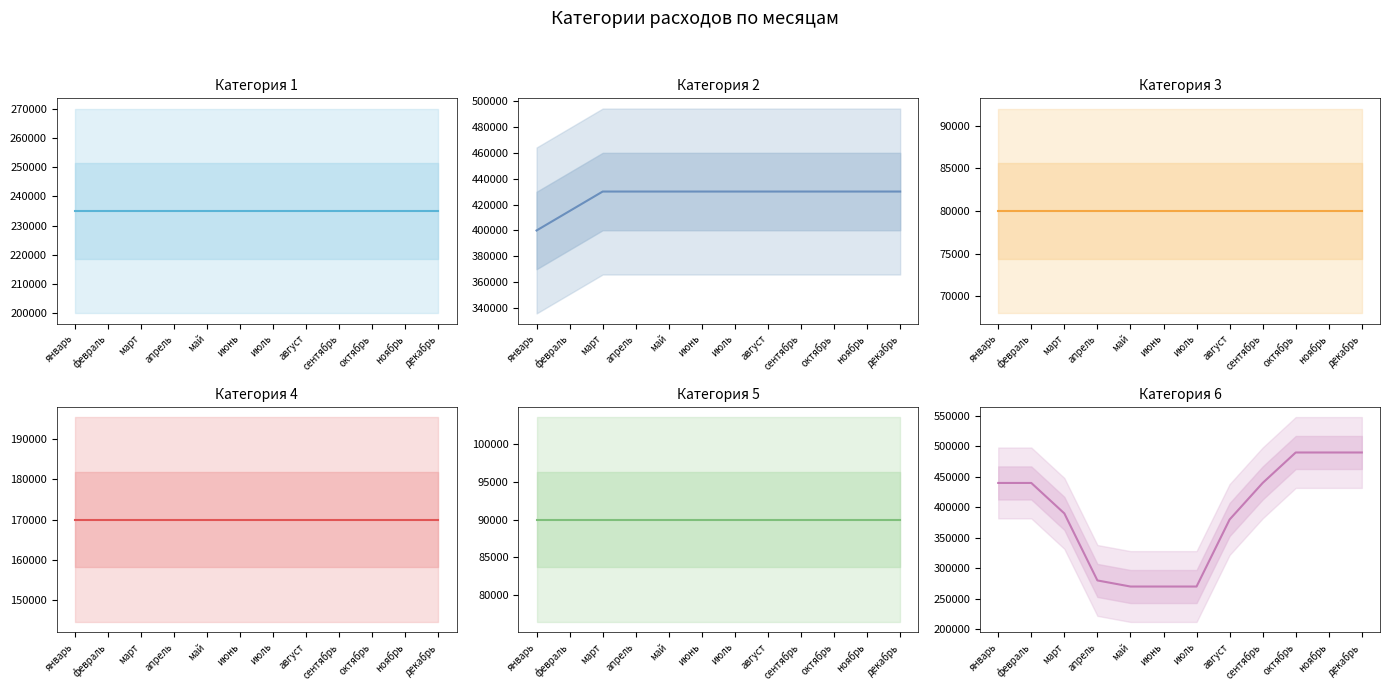

True or false: Категория 4 and Категория 2 cross at least once.

False